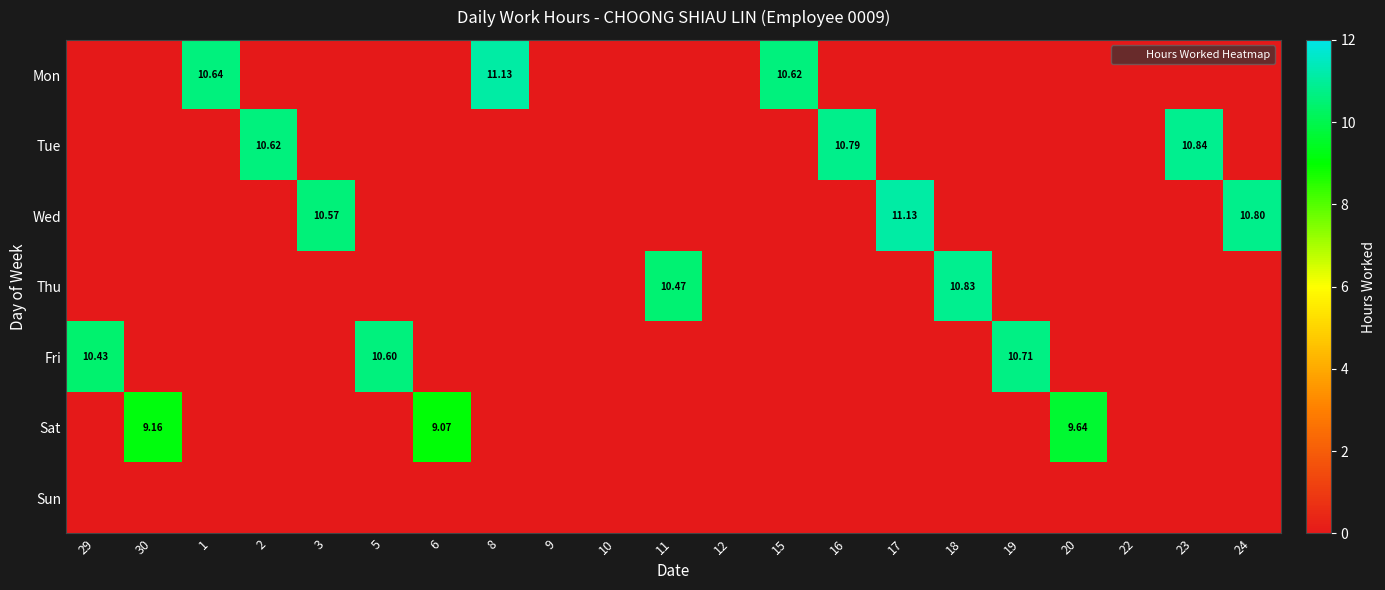

Which series has the largest range (max minus min)?

Mon